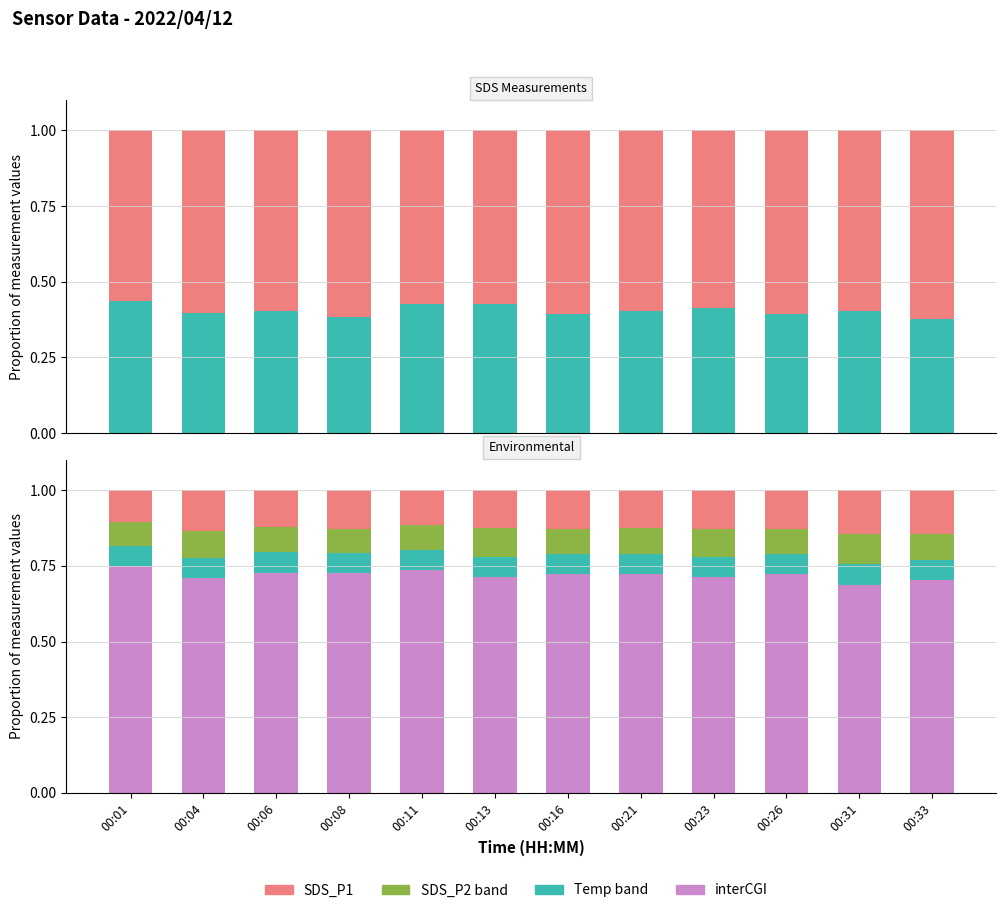

Reading left to right, what are all the values shown in this chart?

SDS_P2: 00:01=0.4	00:04=0.4	00:06=0.4	00:08=0.4	00:11=0.4	00:13=0.4	00:16=0.4	00:21=0.4	00:23=0.4	00:26=0.4	00:31=0.4	00:33=0.4
SDS_P1: 00:01=0.6	00:04=0.6	00:06=0.6	00:08=0.6	00:11=0.6	00:13=0.6	00:16=0.6	00:21=0.6	00:23=0.6	00:26=0.6	00:31=0.6	00:33=0.6
interCGI: 00:01=0.7	00:04=0.7	00:06=0.7	00:08=0.7	00:11=0.7	00:13=0.7	00:16=0.7	00:21=0.7	00:23=0.7	00:26=0.7	00:31=0.7	00:33=0.7
Temp band: 00:01=0.1	00:04=0.1	00:06=0.1	00:08=0.1	00:11=0.1	00:13=0.1	00:16=0.1	00:21=0.1	00:23=0.1	00:26=0.1	00:31=0.1	00:33=0.1
SDS_P2 band: 00:01=0.1	00:04=0.1	00:06=0.1	00:08=0.1	00:11=0.1	00:13=0.1	00:16=0.1	00:21=0.1	00:23=0.1	00:26=0.1	00:31=0.1	00:33=0.1
SDS_P1 band: 00:01=0.1	00:04=0.1	00:06=0.1	00:08=0.1	00:11=0.1	00:13=0.1	00:16=0.1	00:21=0.1	00:23=0.1	00:26=0.1	00:31=0.1	00:33=0.1